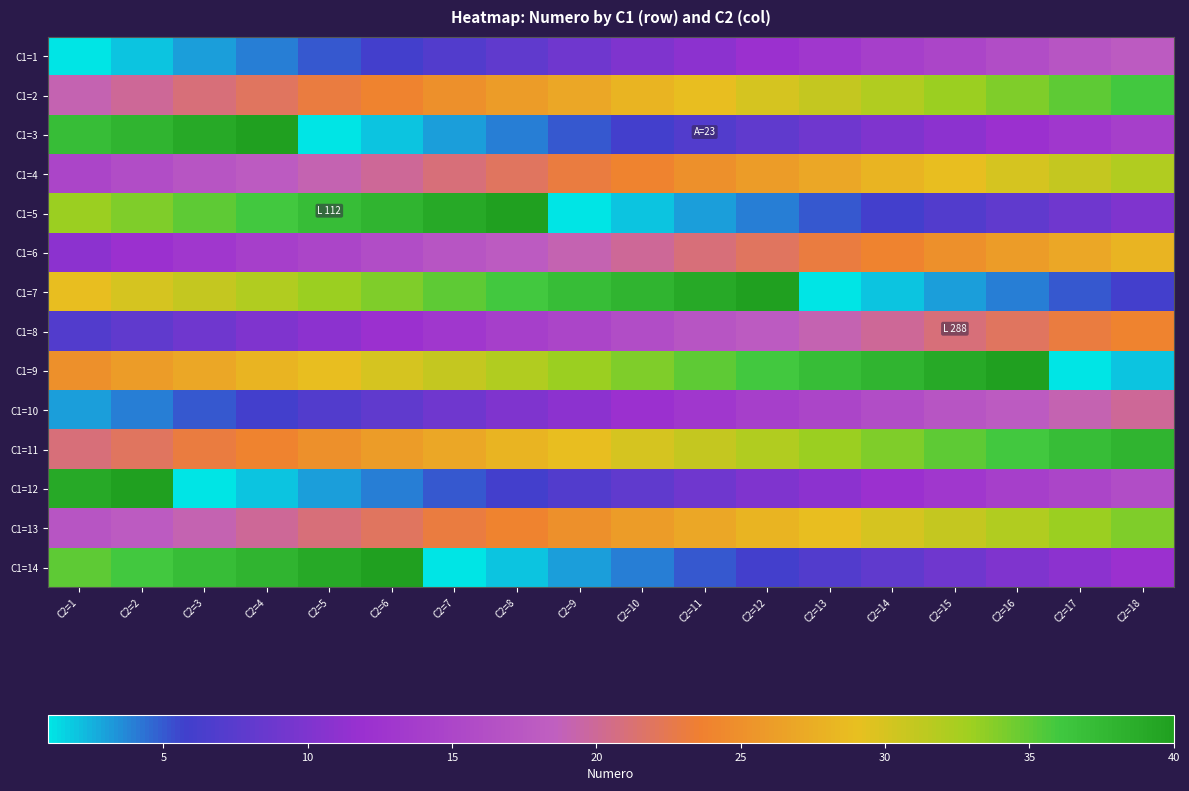

Reading left to right, what are all the values shown in this chart?

C1=1: C2=1=1	C2=2=2	C2=3=3	C2=4=4	C2=5=5	C2=6=6	C2=7=7	C2=8=8	C2=9=9	C2=10=10	C2=11=11	C2=12=12	C2=13=13	C2=14=14	C2=15=15	C2=16=16	C2=17=17	C2=18=18
C1=2: C2=1=19	C2=2=20	C2=3=21	C2=4=22	C2=5=23	C2=6=24	C2=7=25	C2=8=26	C2=9=27	C2=10=28	C2=11=29	C2=12=30	C2=13=31	C2=14=32	C2=15=33	C2=16=34	C2=17=35	C2=18=36
C1=3: C2=1=37	C2=2=38	C2=3=39	C2=4=40	C2=5=1	C2=6=2	C2=7=3	C2=8=4	C2=9=5	C2=10=6	C2=11=7	C2=12=8	C2=13=9	C2=14=10	C2=15=11	C2=16=12	C2=17=13	C2=18=14
C1=4: C2=1=15	C2=2=16	C2=3=17	C2=4=18	C2=5=19	C2=6=20	C2=7=21	C2=8=22	C2=9=23	C2=10=24	C2=11=25	C2=12=26	C2=13=27	C2=14=28	C2=15=29	C2=16=30	C2=17=31	C2=18=32
C1=5: C2=1=33	C2=2=34	C2=3=35	C2=4=36	C2=5=37	C2=6=38	C2=7=39	C2=8=40	C2=9=1	C2=10=2	C2=11=3	C2=12=4	C2=13=5	C2=14=6	C2=15=7	C2=16=8	C2=17=9	C2=18=10
C1=6: C2=1=11	C2=2=12	C2=3=13	C2=4=14	C2=5=15	C2=6=16	C2=7=17	C2=8=18	C2=9=19	C2=10=20	C2=11=21	C2=12=22	C2=13=23	C2=14=24	C2=15=25	C2=16=26	C2=17=27	C2=18=28
C1=7: C2=1=29	C2=2=30	C2=3=31	C2=4=32	C2=5=33	C2=6=34	C2=7=35	C2=8=36	C2=9=37	C2=10=38	C2=11=39	C2=12=40	C2=13=1	C2=14=2	C2=15=3	C2=16=4	C2=17=5	C2=18=6
C1=8: C2=1=7	C2=2=8	C2=3=9	C2=4=10	C2=5=11	C2=6=12	C2=7=13	C2=8=14	C2=9=15	C2=10=16	C2=11=17	C2=12=18	C2=13=19	C2=14=20	C2=15=21	C2=16=22	C2=17=23	C2=18=24
C1=9: C2=1=25	C2=2=26	C2=3=27	C2=4=28	C2=5=29	C2=6=30	C2=7=31	C2=8=32	C2=9=33	C2=10=34	C2=11=35	C2=12=36	C2=13=37	C2=14=38	C2=15=39	C2=16=40	C2=17=1	C2=18=2
C1=10: C2=1=3	C2=2=4	C2=3=5	C2=4=6	C2=5=7	C2=6=8	C2=7=9	C2=8=10	C2=9=11	C2=10=12	C2=11=13	C2=12=14	C2=13=15	C2=14=16	C2=15=17	C2=16=18	C2=17=19	C2=18=20
C1=11: C2=1=21	C2=2=22	C2=3=23	C2=4=24	C2=5=25	C2=6=26	C2=7=27	C2=8=28	C2=9=29	C2=10=30	C2=11=31	C2=12=32	C2=13=33	C2=14=34	C2=15=35	C2=16=36	C2=17=37	C2=18=38
C1=12: C2=1=39	C2=2=40	C2=3=1	C2=4=2	C2=5=3	C2=6=4	C2=7=5	C2=8=6	C2=9=7	C2=10=8	C2=11=9	C2=12=10	C2=13=11	C2=14=12	C2=15=13	C2=16=14	C2=17=15	C2=18=16
C1=13: C2=1=17	C2=2=18	C2=3=19	C2=4=20	C2=5=21	C2=6=22	C2=7=23	C2=8=24	C2=9=25	C2=10=26	C2=11=27	C2=12=28	C2=13=29	C2=14=30	C2=15=31	C2=16=32	C2=17=33	C2=18=34
C1=14: C2=1=35	C2=2=36	C2=3=37	C2=4=38	C2=5=39	C2=6=40	C2=7=1	C2=8=2	C2=9=3	C2=10=4	C2=11=5	C2=12=6	C2=13=7	C2=14=8	C2=15=9	C2=16=10	C2=17=11	C2=18=12